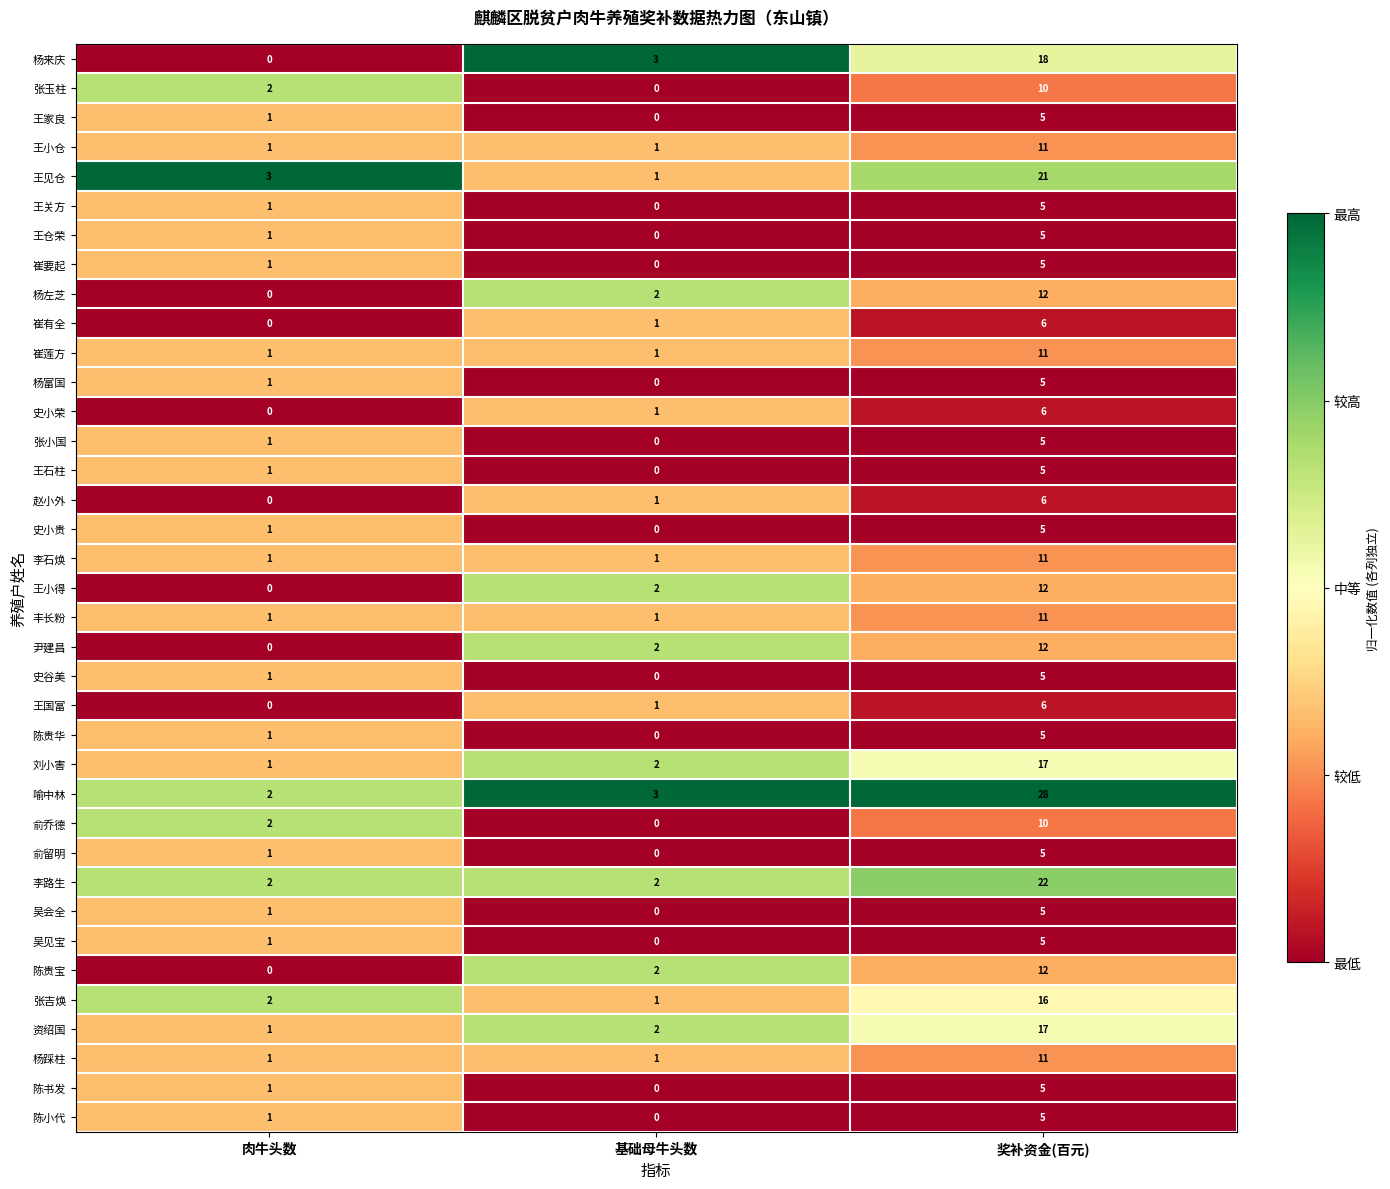

Which series has the widest spread of values?

喻中林